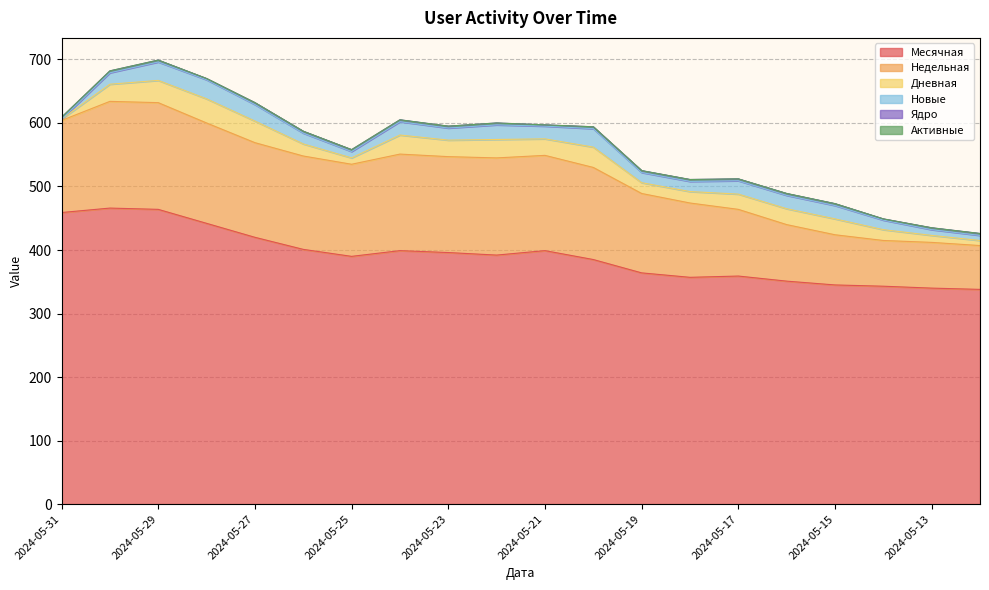

Where is Месячная nearest to the value 402?

2024-05-26